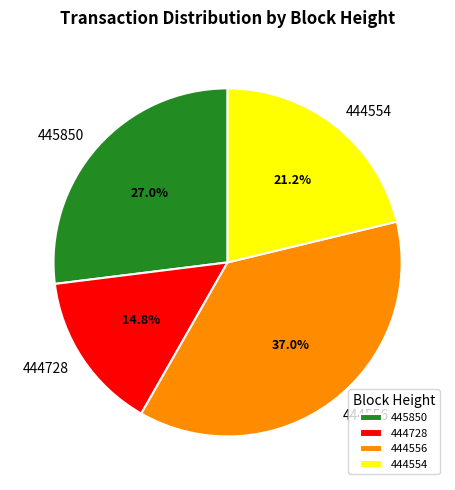

Which has a higher value, 444556 or 444728?

444556